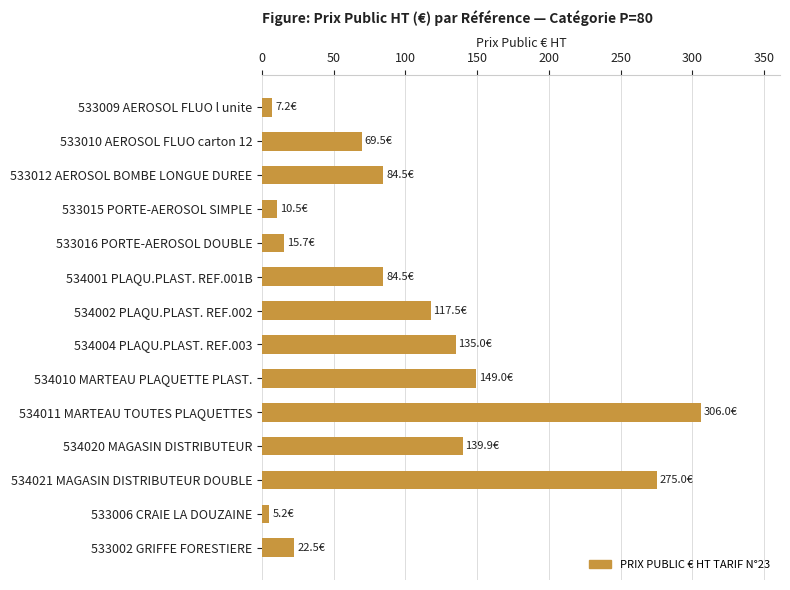

The value at 533010 AEROSOL FLUO carton 12 is 40.5. True or false?

False